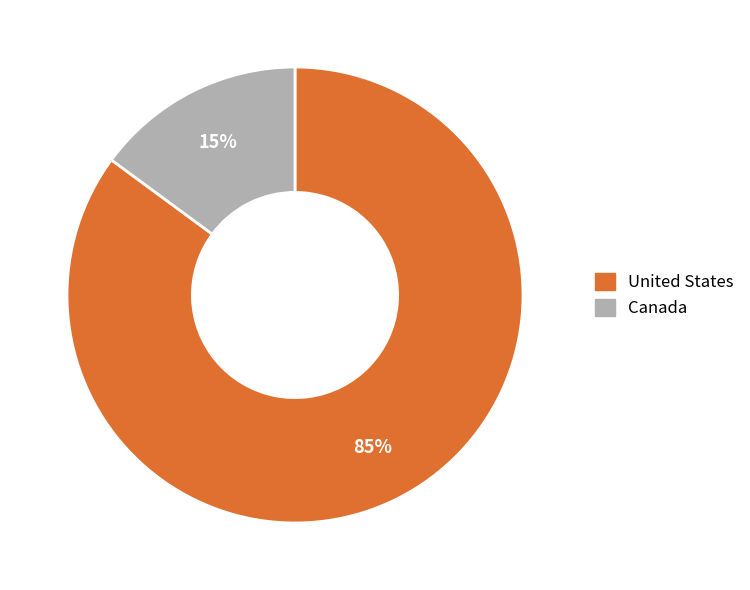

To the nearest percent, what is the combined percentage of Canada and United States?

100%